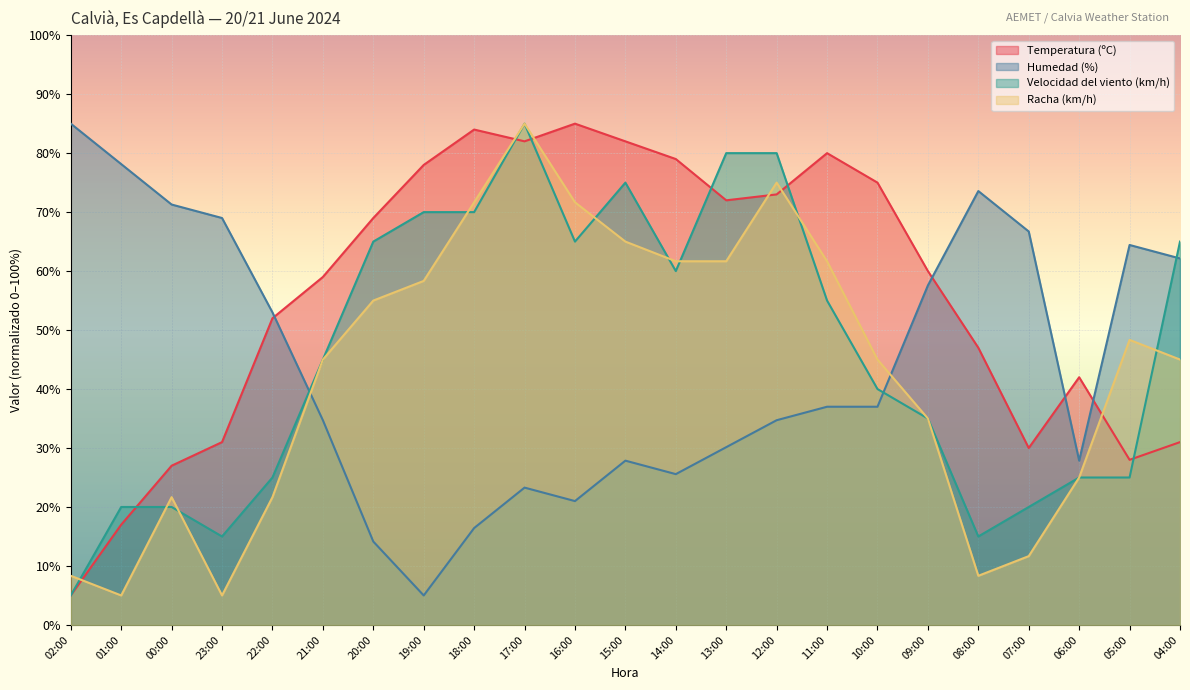

Rank the series at 06:00 from lowest to highest value.

Velocidad del viento (km/h), Racha (km/h), Humedad (%), Temperatura (ºC)